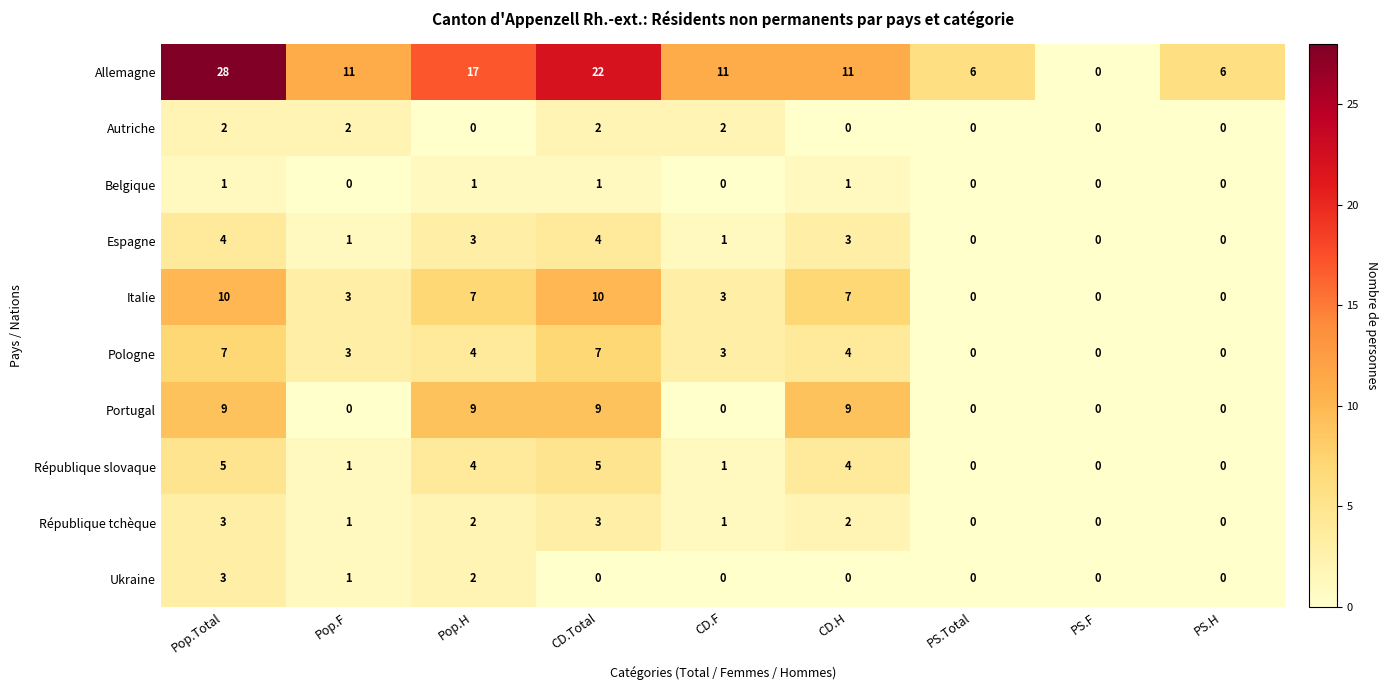

What is the sum of all Belgique values?

4